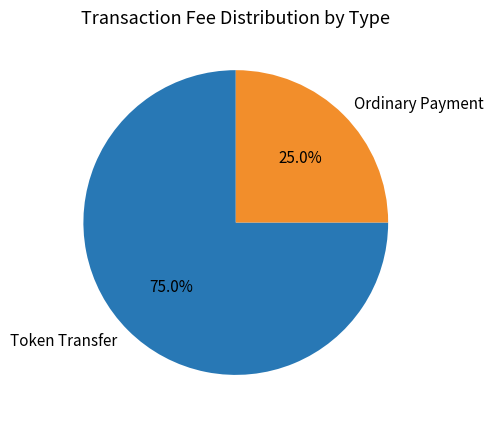

Which has a higher value, Ordinary Payment or Token Transfer?

Token Transfer